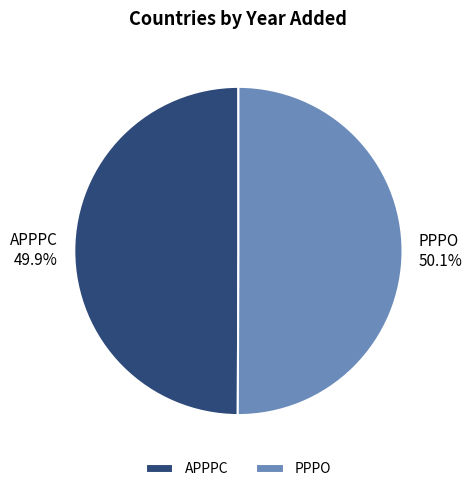

Approximately how many times larger is the value at APPPC compared to PPPO?

1.0